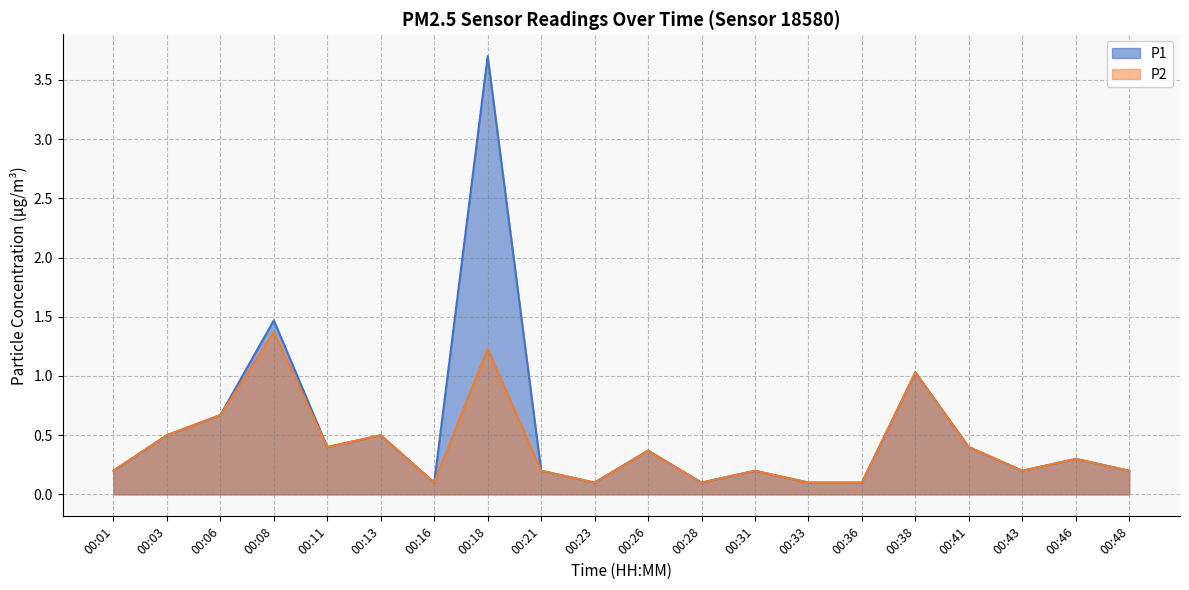

Where is P2 nearest to the value 0?

00:16